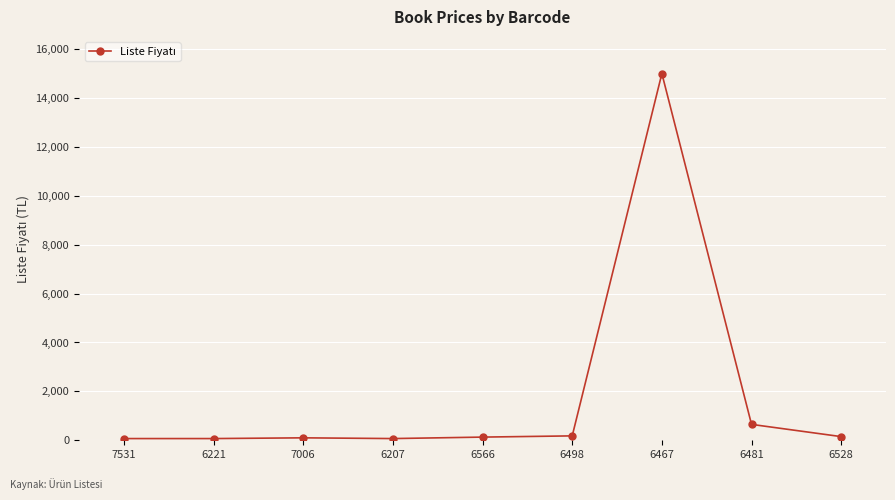

True or false: the data has more than 0 interior local peaks.

True